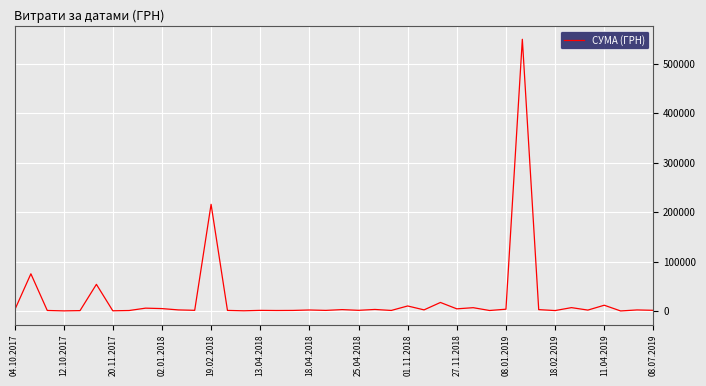

What is the greatest value displayed?

548990.5